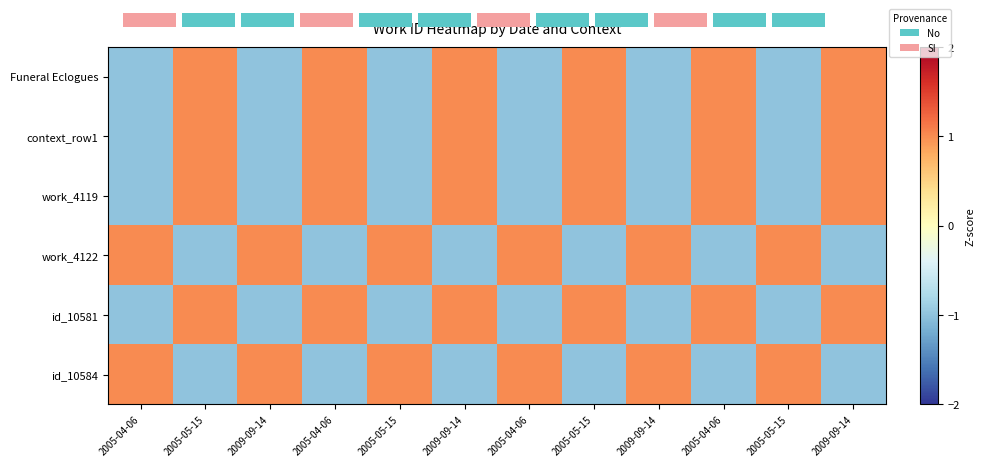

At which label does id_10581 reach its peak?

2005-05-15